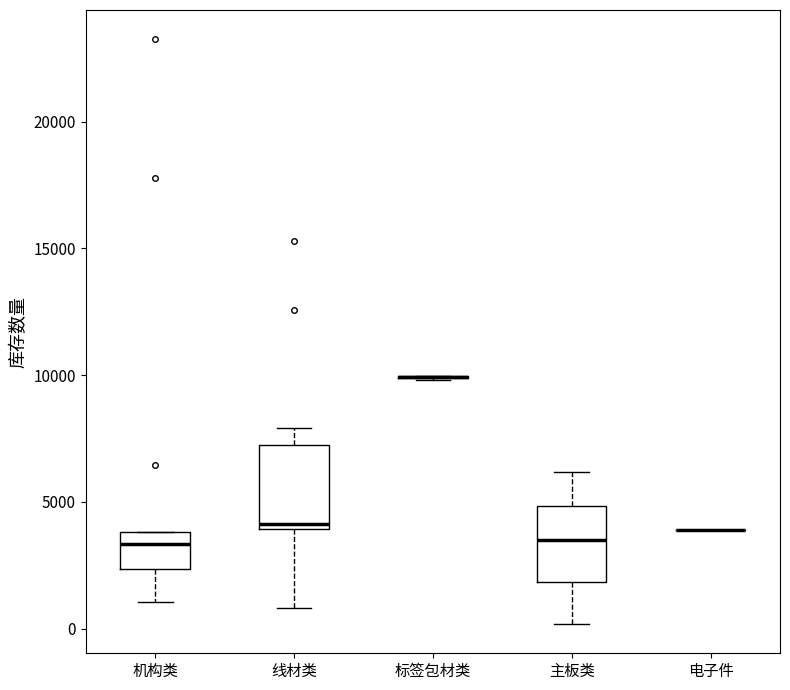

Reading left to right, read every box against the y-axis: the position of its median line, the range the box covers, and the ends of its whiskers. The values are not printed on the chart, so give them approximately, as read against the axis.

机构类: median 3500, box 2500 to 4000, whiskers 1000 to 4000
线材类: median 4000 (just above the box's lower edge), box 4000 to 7000, whiskers 1000 to 8000
标签包材类: box collapsed to a line at 10000, whiskers 10000 to 10000
主板类: median 3500, box 2000 to 5000, whiskers 0 to 6000
电子件: box collapsed to a line at 4000, whiskers 4000 to 4000